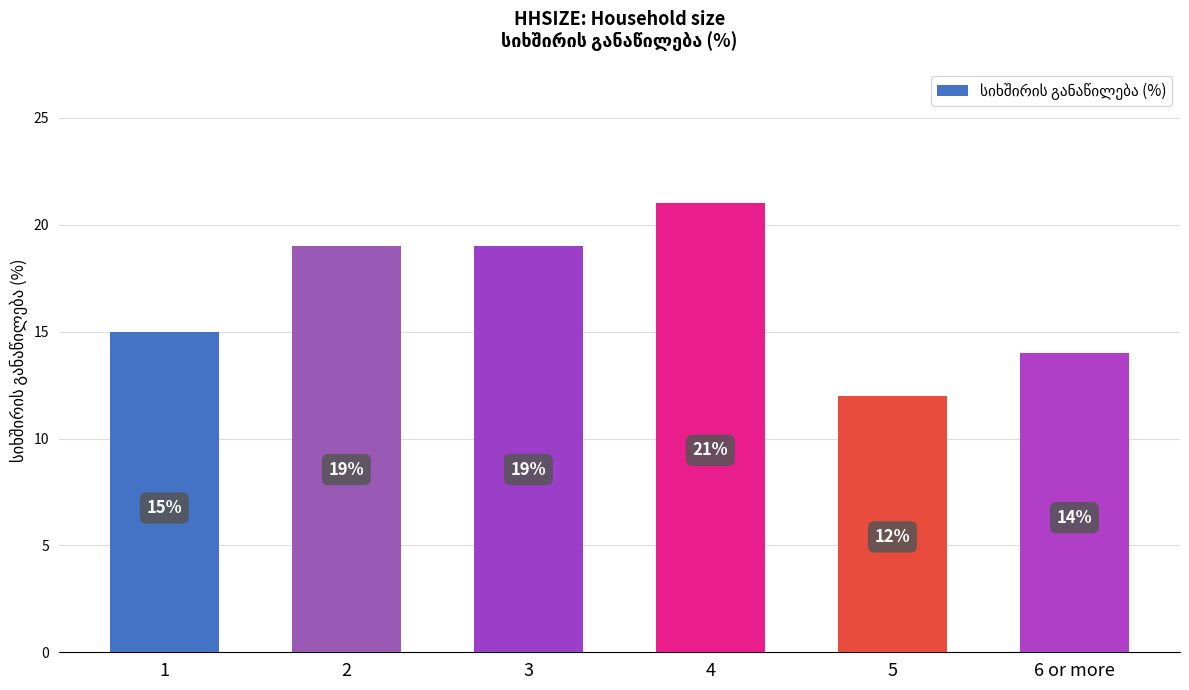

Does the chart contain any negative values?

No